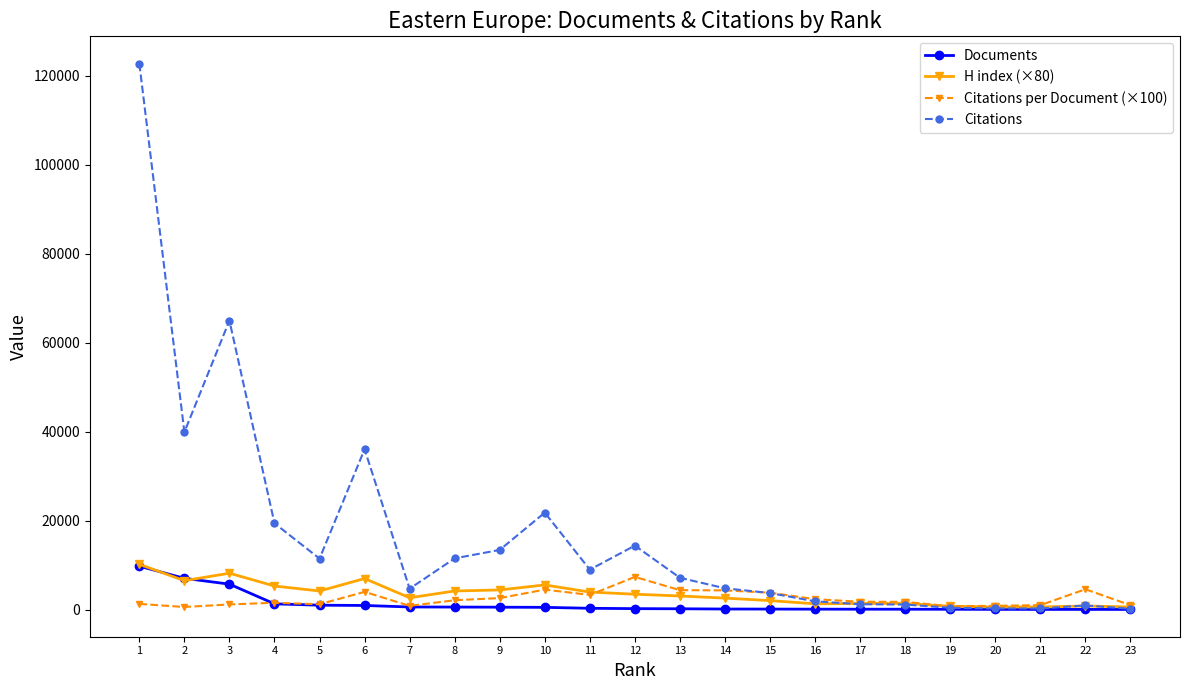

True or false: H index (×80) has more than 1 interior local peaks.

True